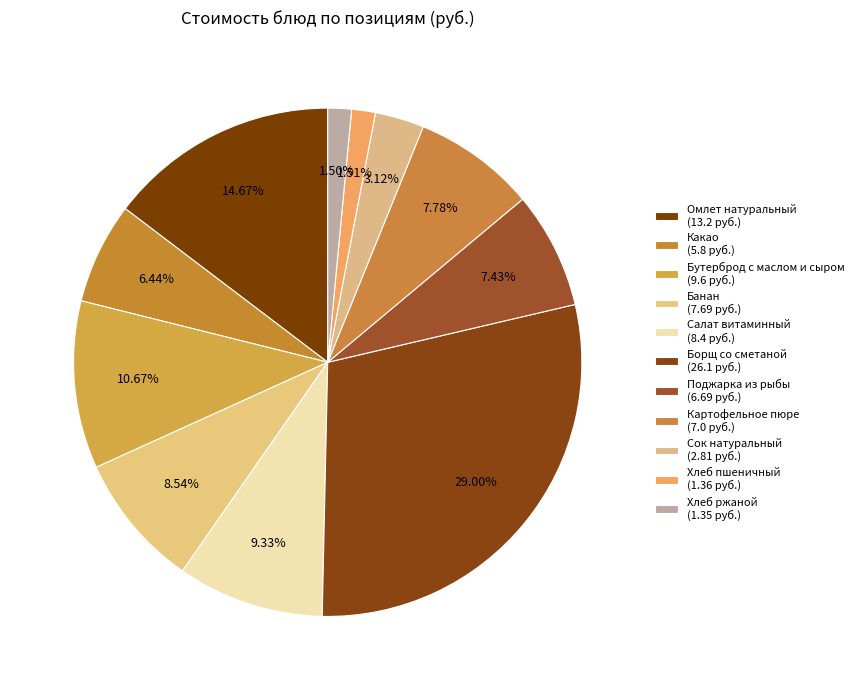

To the nearest percent, what is the average slice percentage?

9%